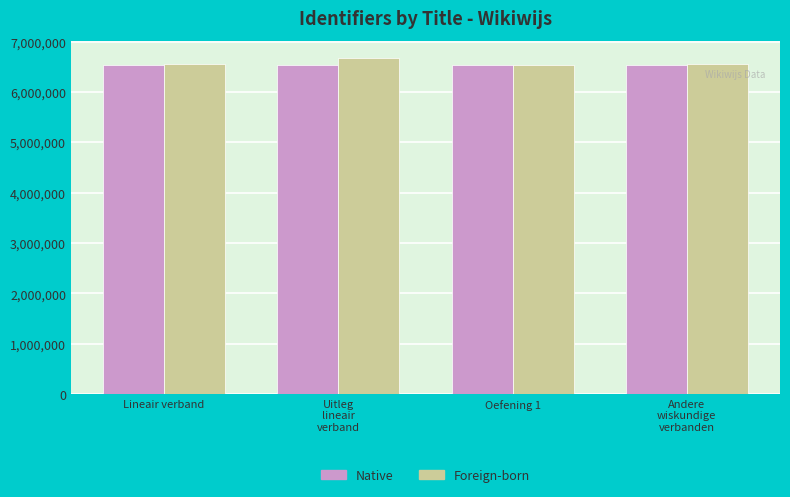

What is the difference between the Foreign-born values at Lineair verband and Uitleg
lineair
verband?

132961